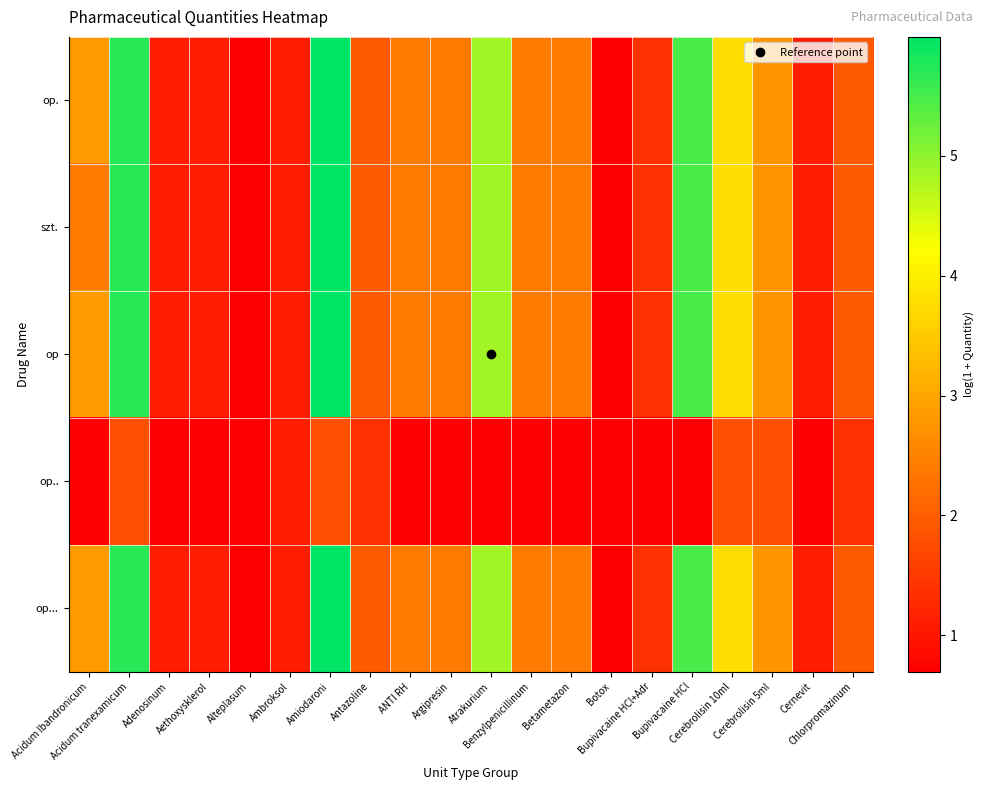

What is the total value across all series at Aethoxysklerol?

5.1